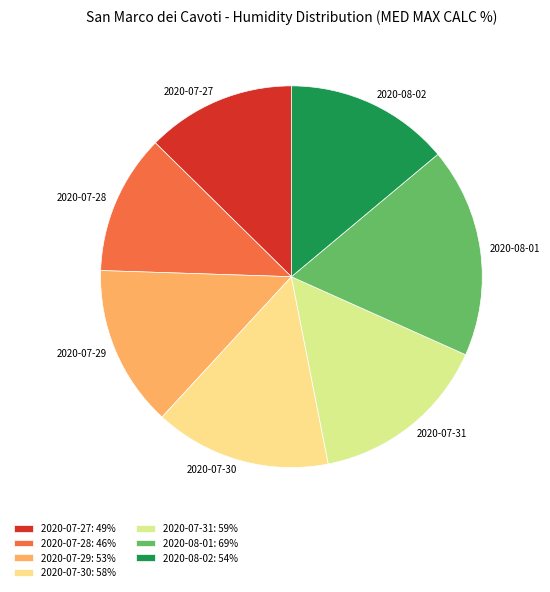

How many slices are in this pie chart?

7